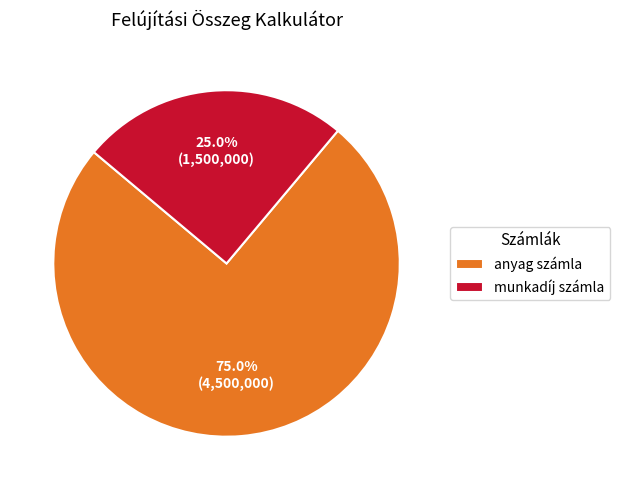

Approximately how many times larger is the value at anyag számla compared to munkadíj számla?

3.0